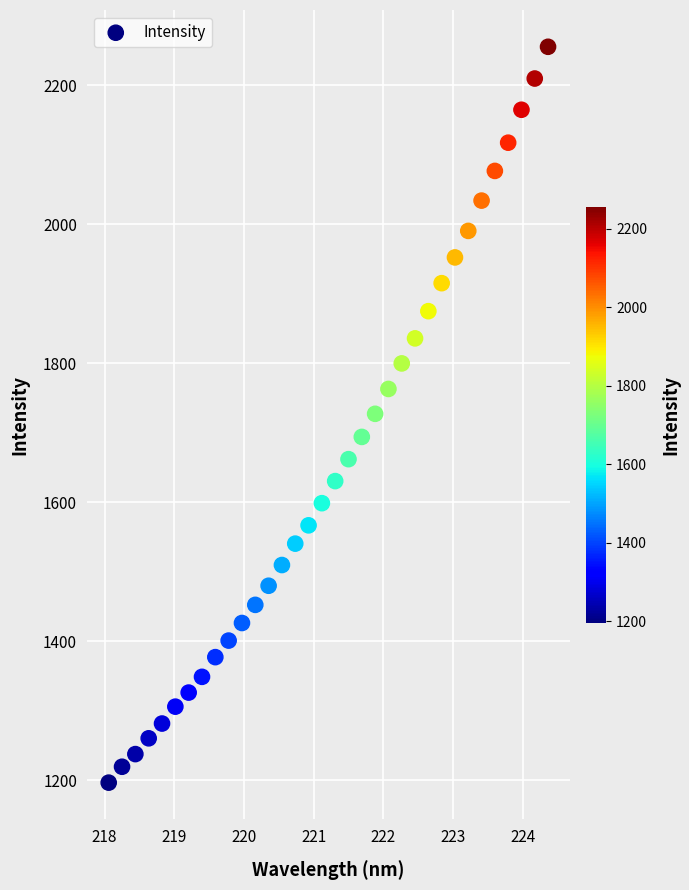

What is the range of X values (max minus min)?

6.3